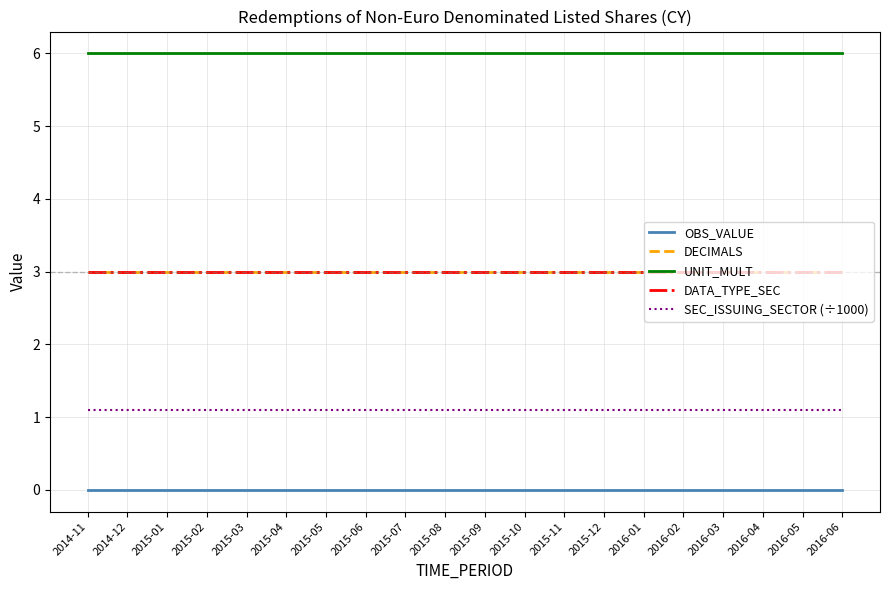

What position from the left is 2015-05?

7